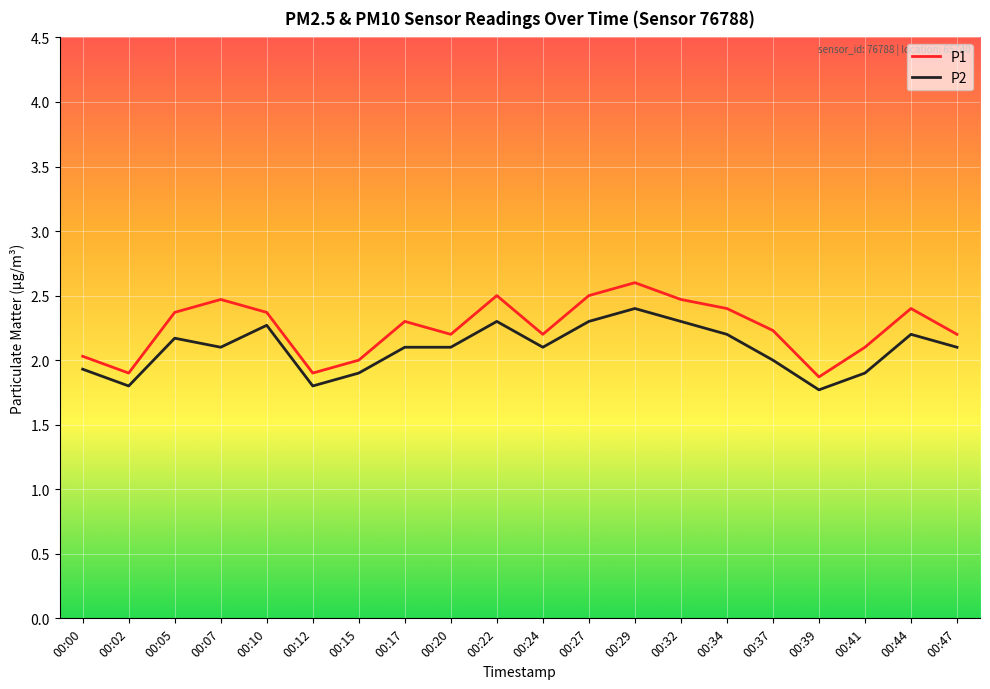

Rank the series by their maximum value, from lowest to highest.

P2, P1